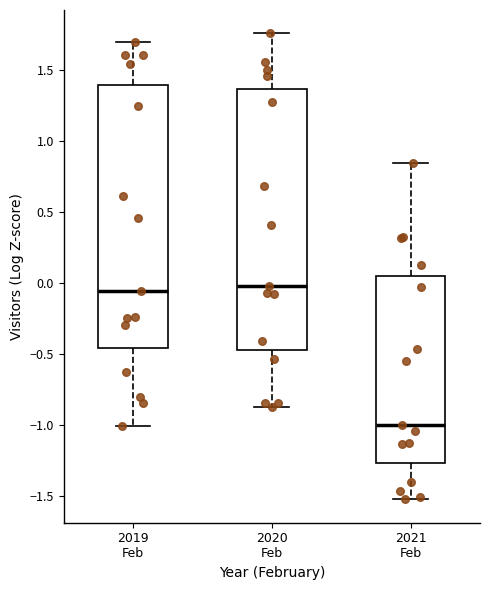

Reading left to right, transcribe this box plot: for each box, give where its median line is, the range the box spans, and where its two whiskers end, as read against the y-axis. The values are not printed on the chart, so give them approximately, as read against the axis.

2019 Feb: median -0.05, box -0.45 to 1.40, whiskers -1.00 to 1.70
2020 Feb: median 0.00, box -0.45 to 1.35, whiskers -0.85 to 1.75
2021 Feb: median -1.00, box -1.25 to 0.05, whiskers -1.50 to 0.85